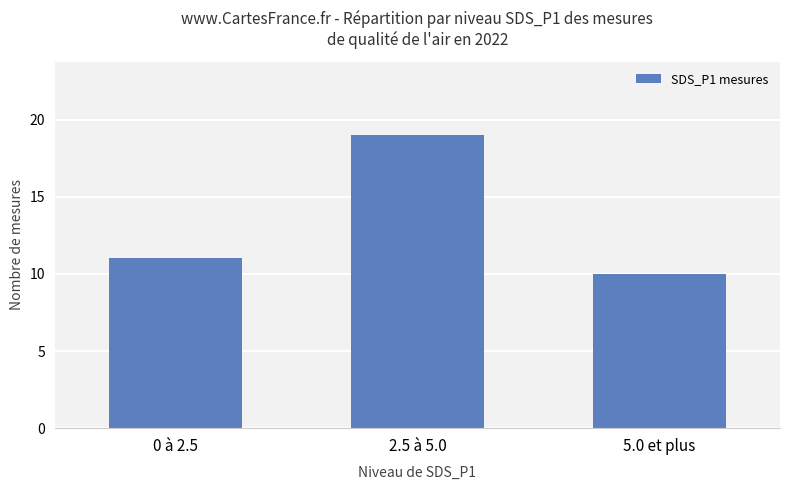

The chart shows a value of 6 at 0 à 2.5. True or false?

False